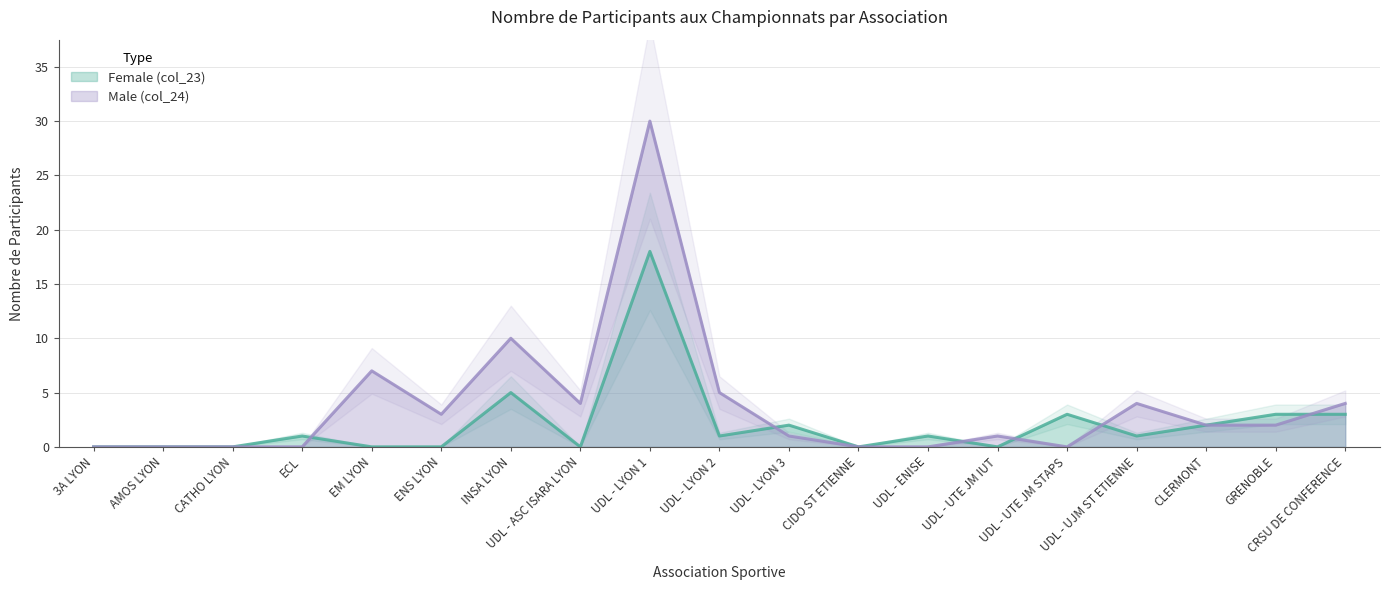

What position from the right is INSA LYON?

13